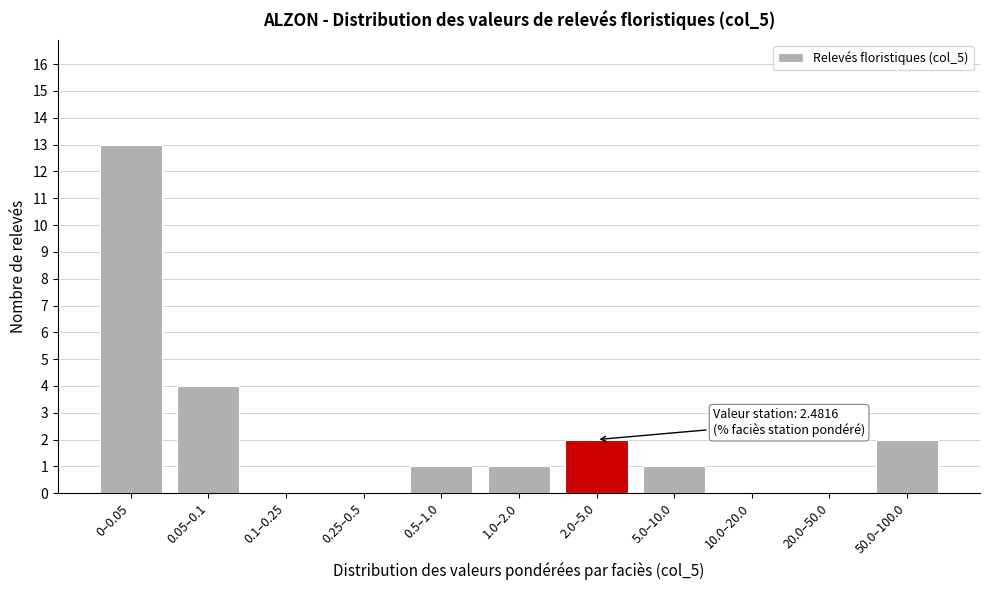

Reading right to left, extract all data points from this chart.

50.0–100.0=2	20.0–50.0=0	10.0–20.0=0	5.0–10.0=1	2.0–5.0=2	1.0–2.0=1	0.5–1.0=1	0.25–0.5=0	0.1–0.25=0	0.05–0.1=4	0–0.05=13